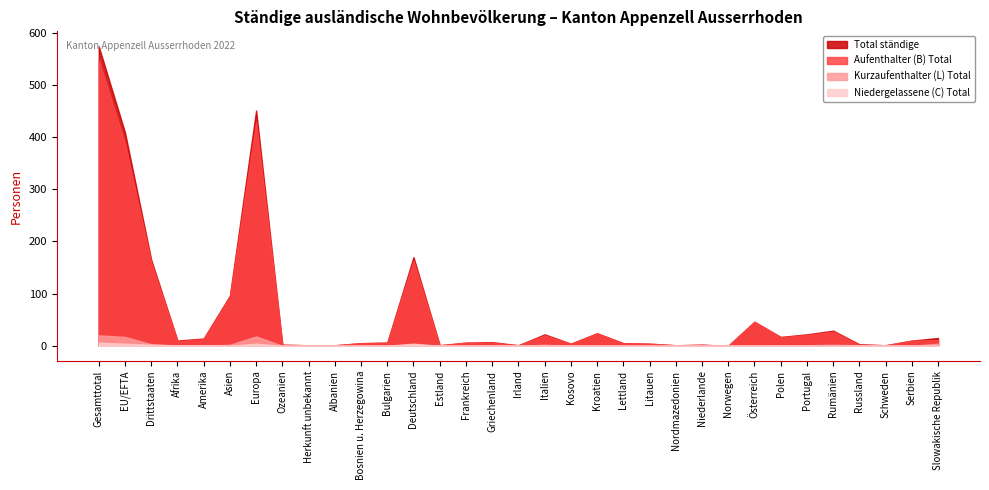

What is the total value across all series at Drittstaaten?

330